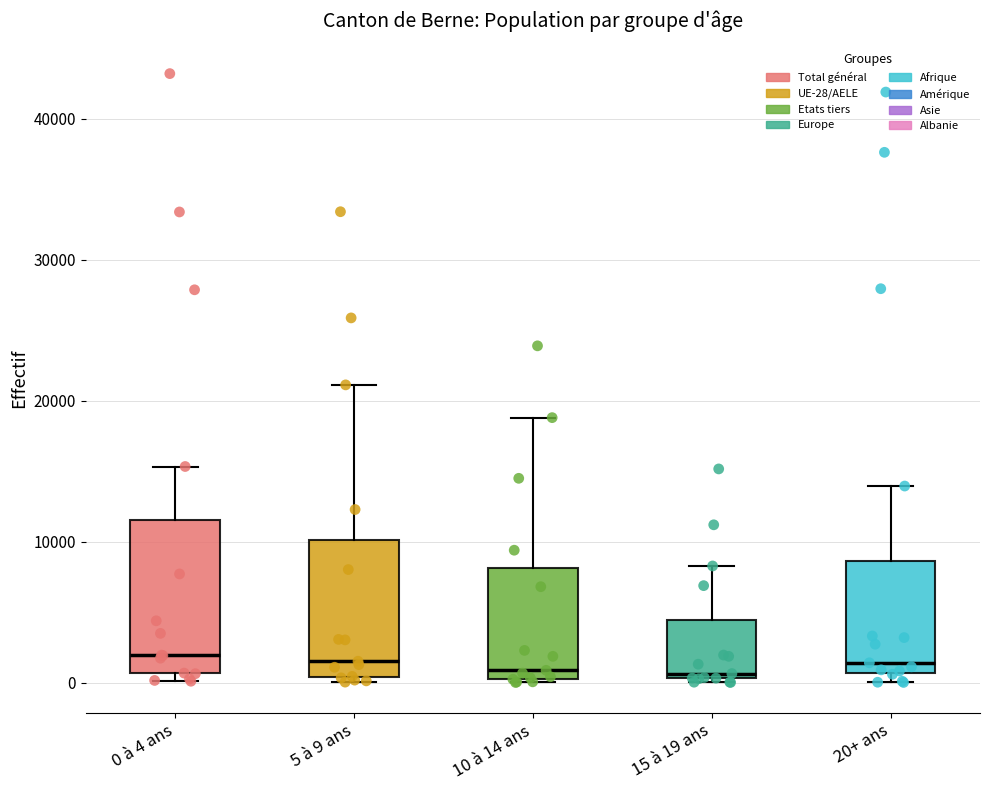

Comparing the boxes themselves (not the whiskers), which one is the tallest?

0 à 4 ans